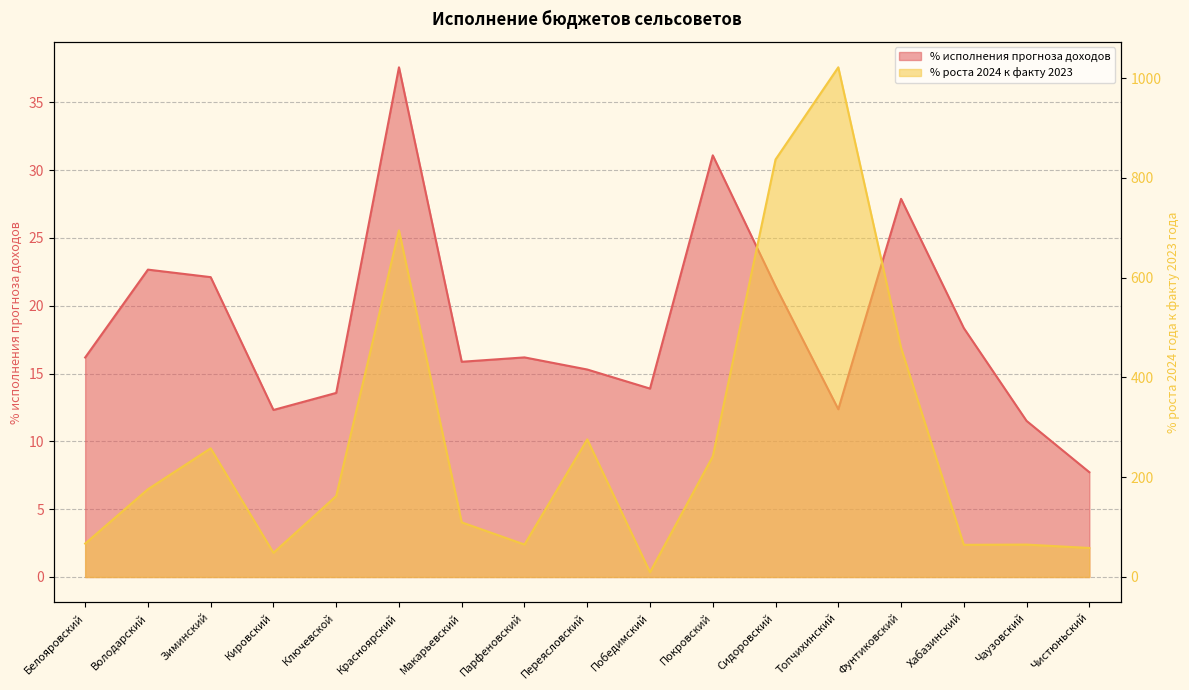

Which has a higher value, Зиминский or Покровский?

Покровский